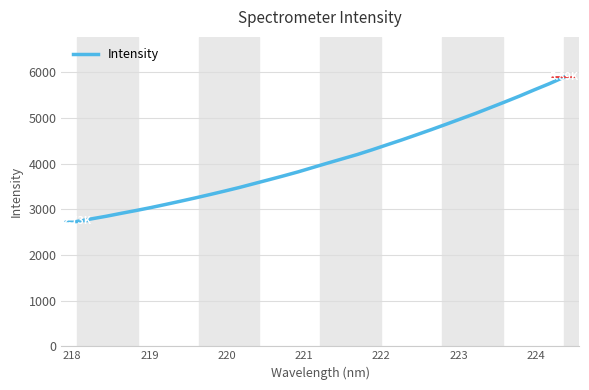

How many lines are shown in the chart?

1